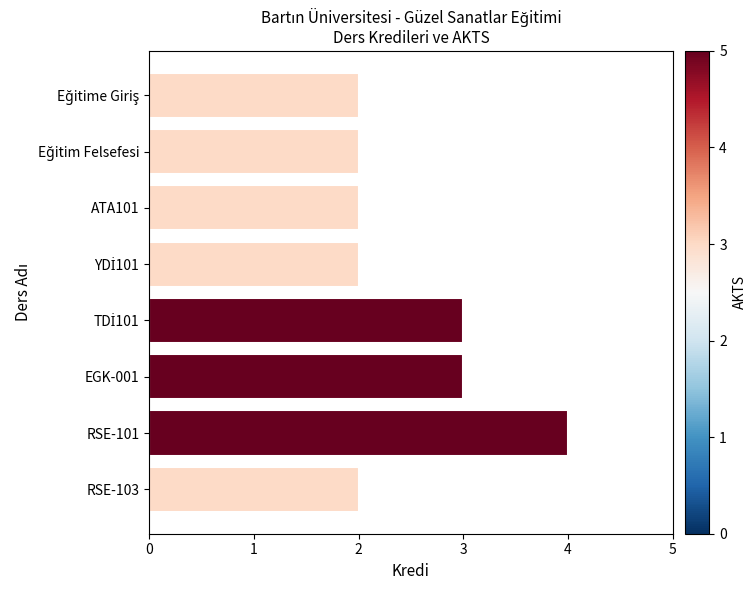

What is the maximum value shown in the chart?

4